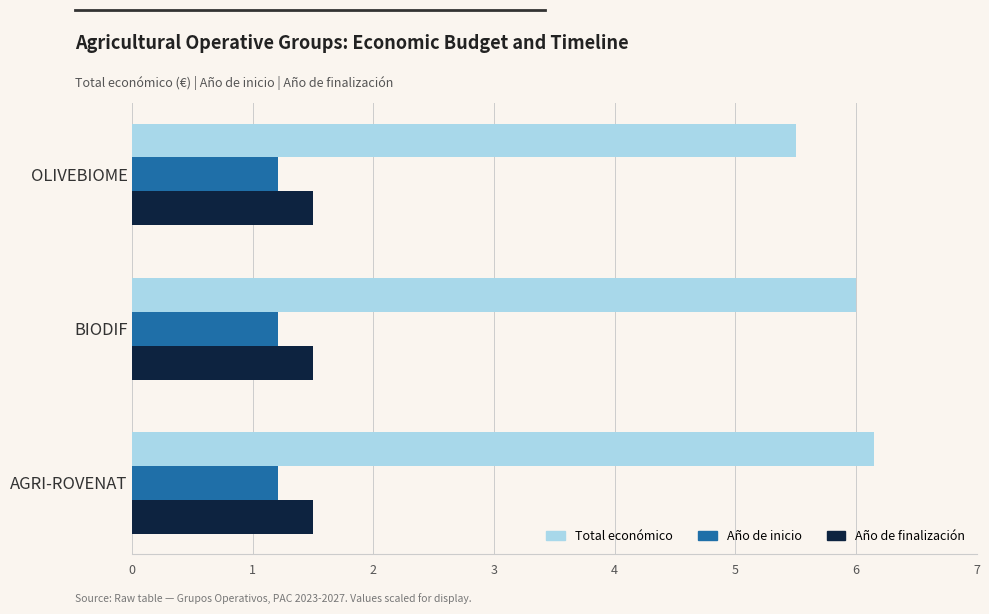

What value does the Año de finalización series have at OLIVEBIOME?

1.5